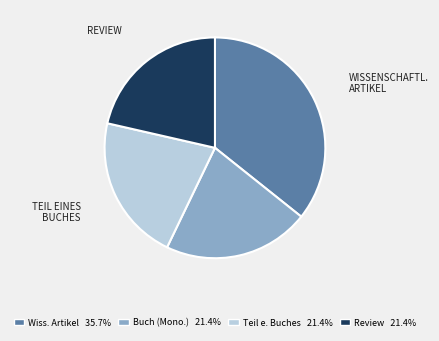

Which slice is the largest?

WISSENSCHAFTL. ARTIKEL